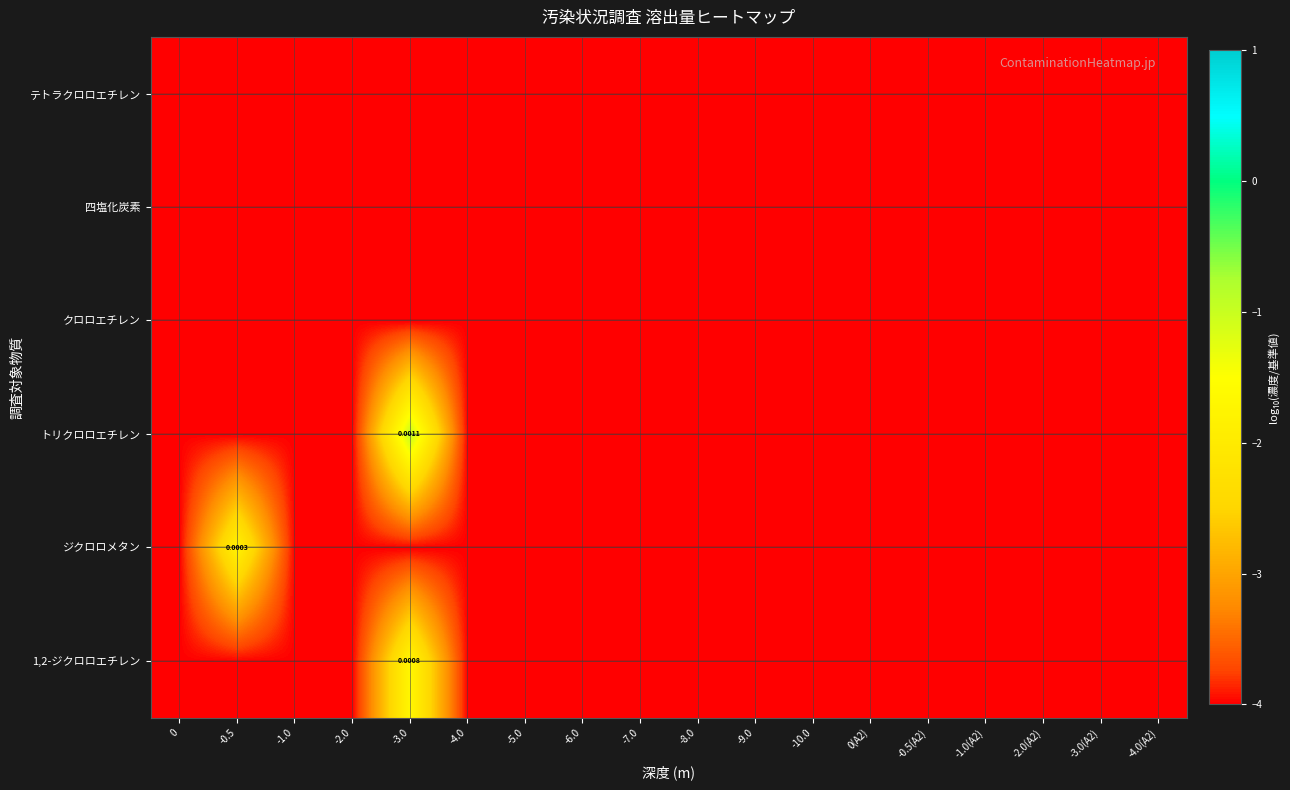

At how many categories does at least one series exceed -3?

2